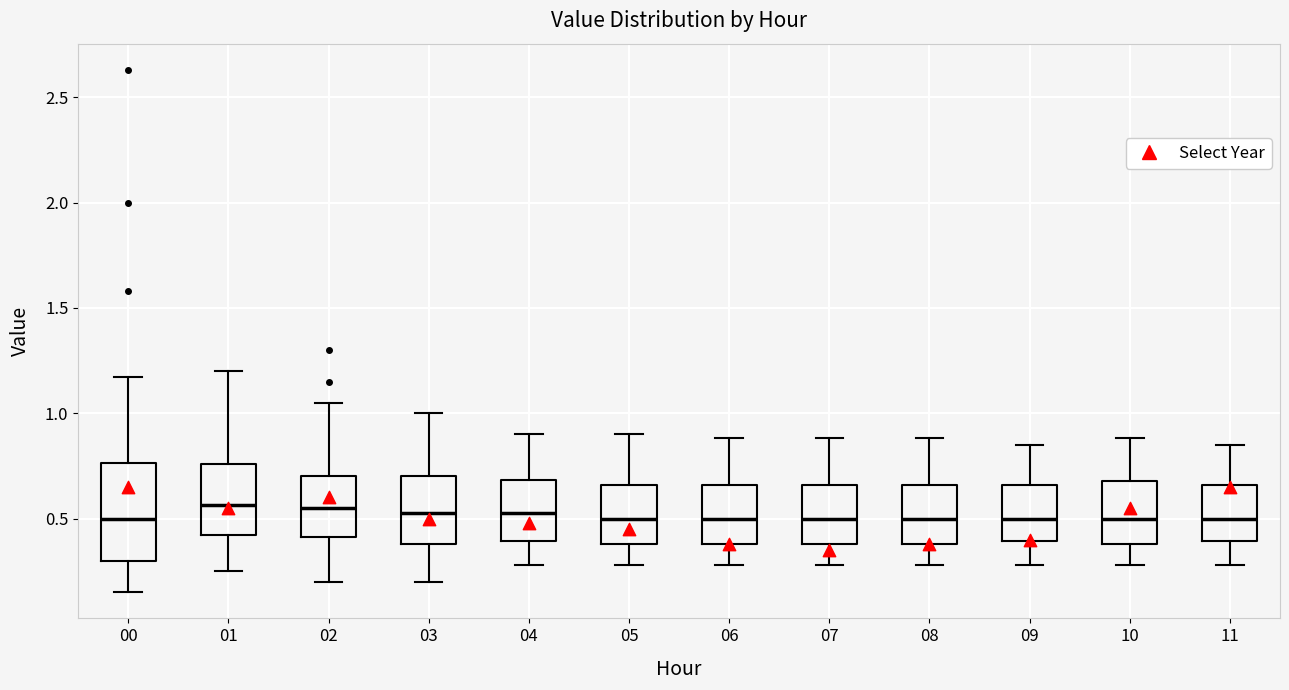

Where is the lower edge of the box at x = 05 on the y-axis? The values are not printed on the chart, so give them approximately, as read against the axis.

0.40